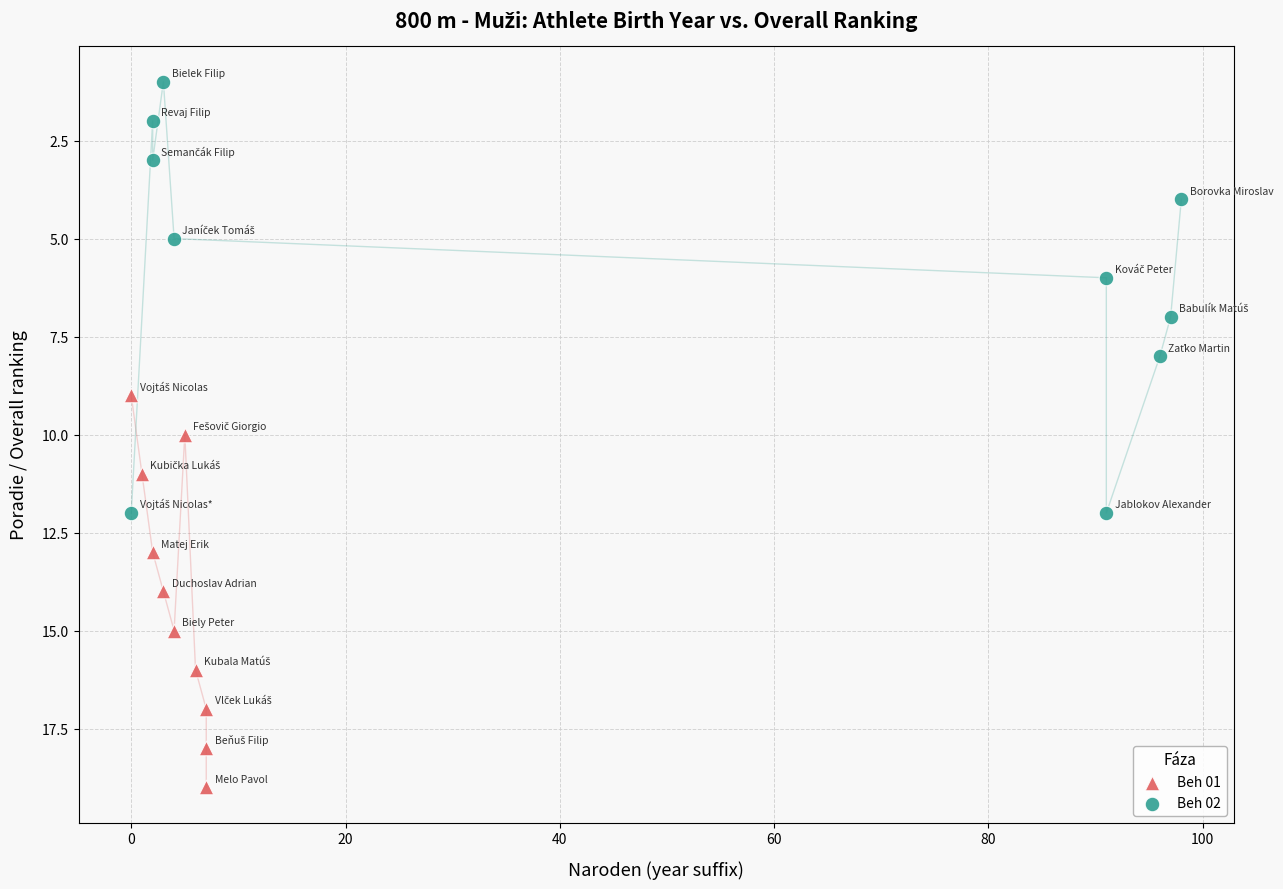

Which series has the widest spread of Y values?

Beh 02